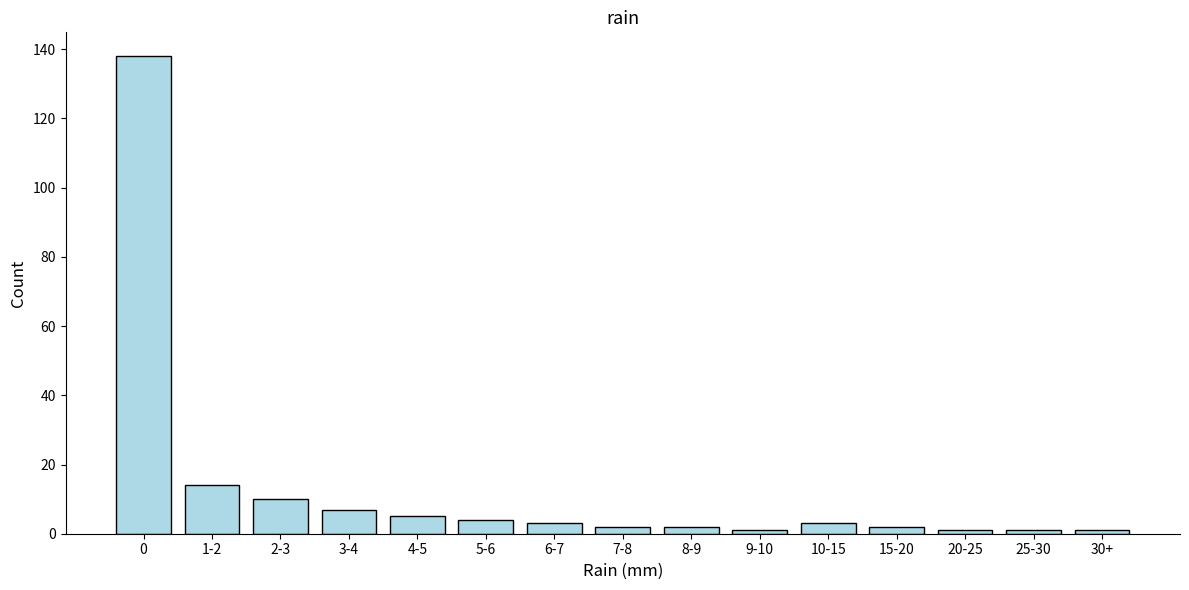

Reading left to right, transcribe all the data shown in this chart.

0=138	1-2=14	2-3=10	3-4=7	4-5=5	5-6=4	6-7=3	7-8=2	8-9=2	9-10=1	10-15=3	15-20=2	20-25=1	25-30=1	30+=1